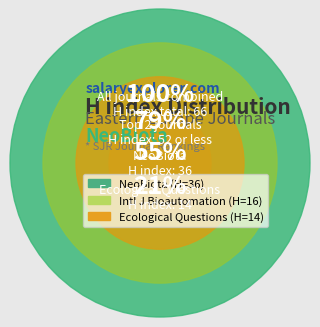

Combined, what portion of the pie is NeoBiota and Ecological Questions?

75.8%